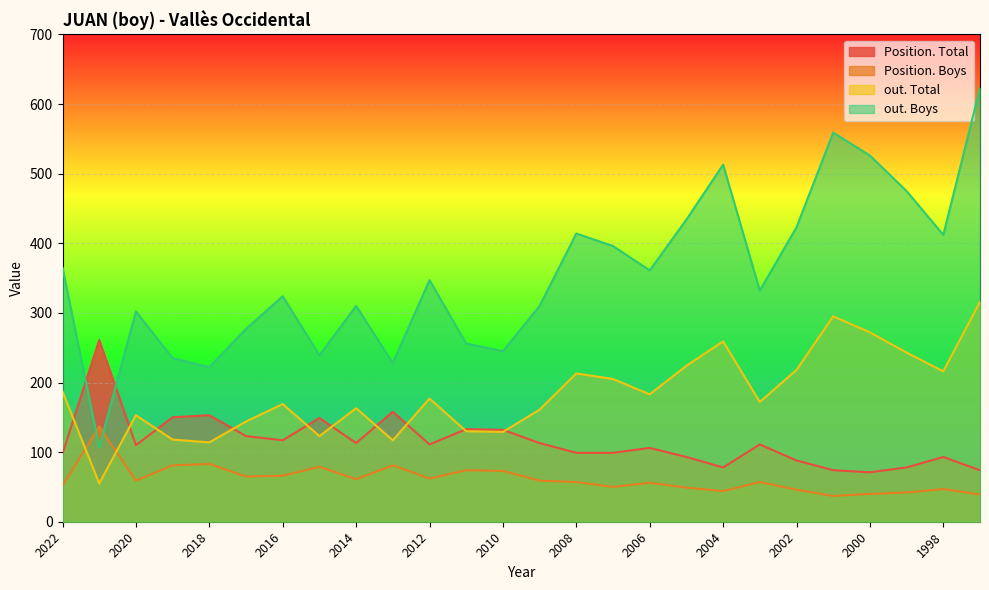

How many lines are shown in the chart?

4